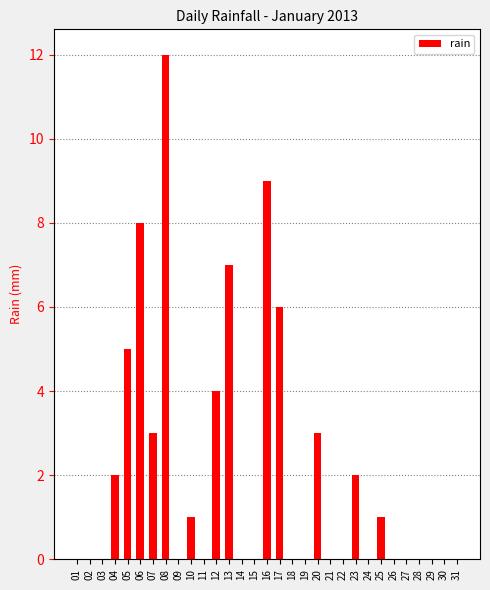

What is the sum of all values?

63